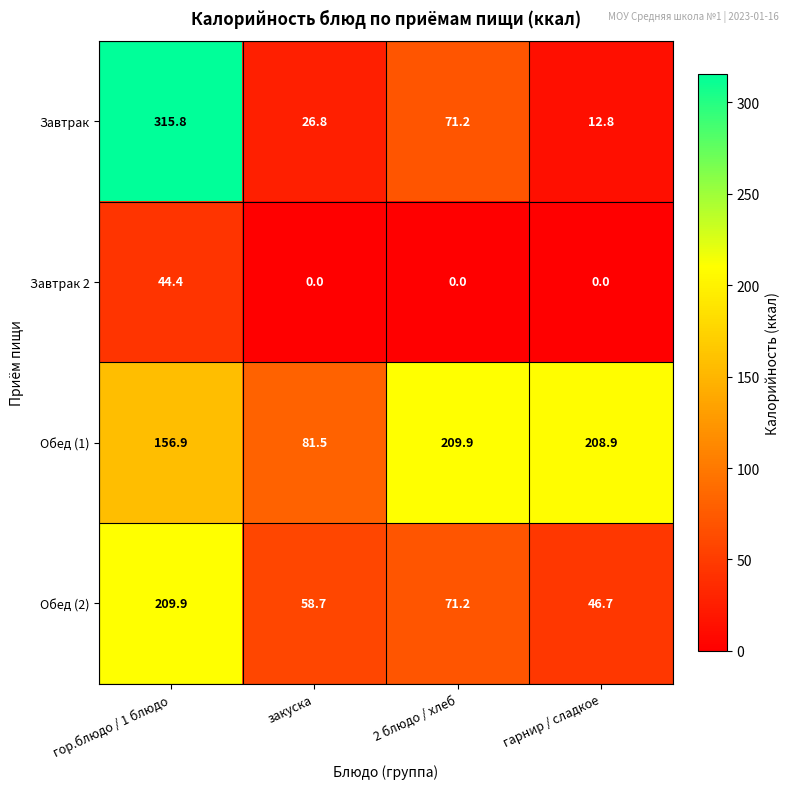

Which series has the widest spread of values?

Завтрак